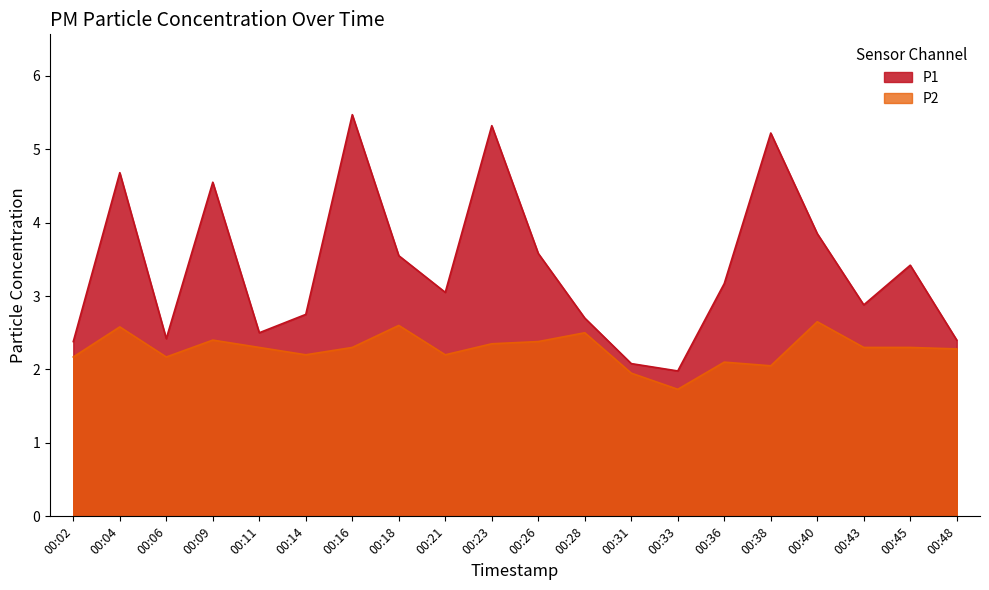

List the series in order of their overall mean, highest first.

P1, P2